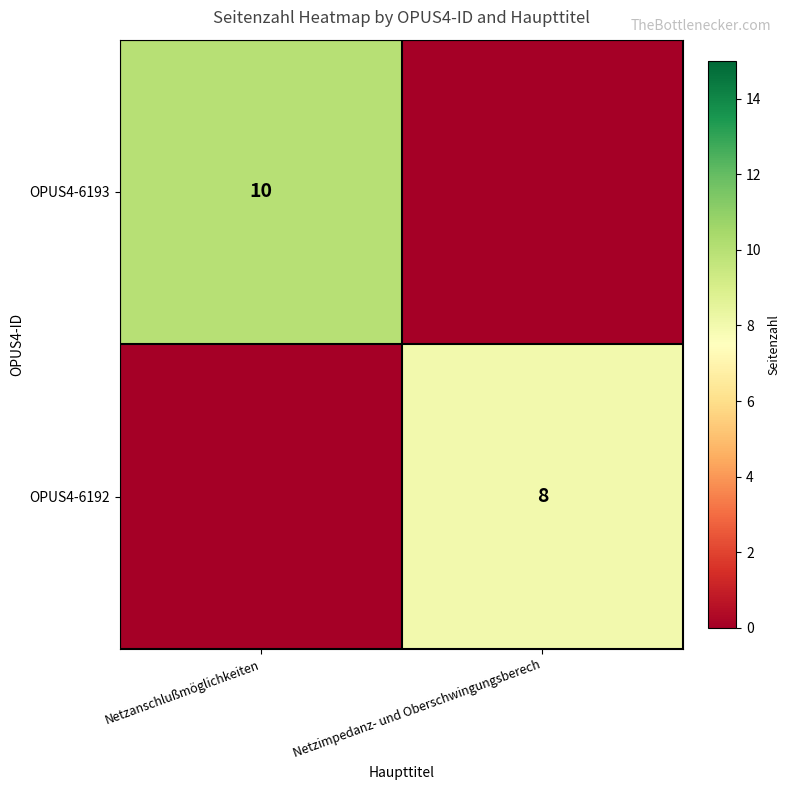

Is the value of OPUS4-6193 at Netzanschlußmöglichkeiten greater than the value of OPUS4-6192 at Netzimpedanz- und Oberschwingungsberech?

Yes